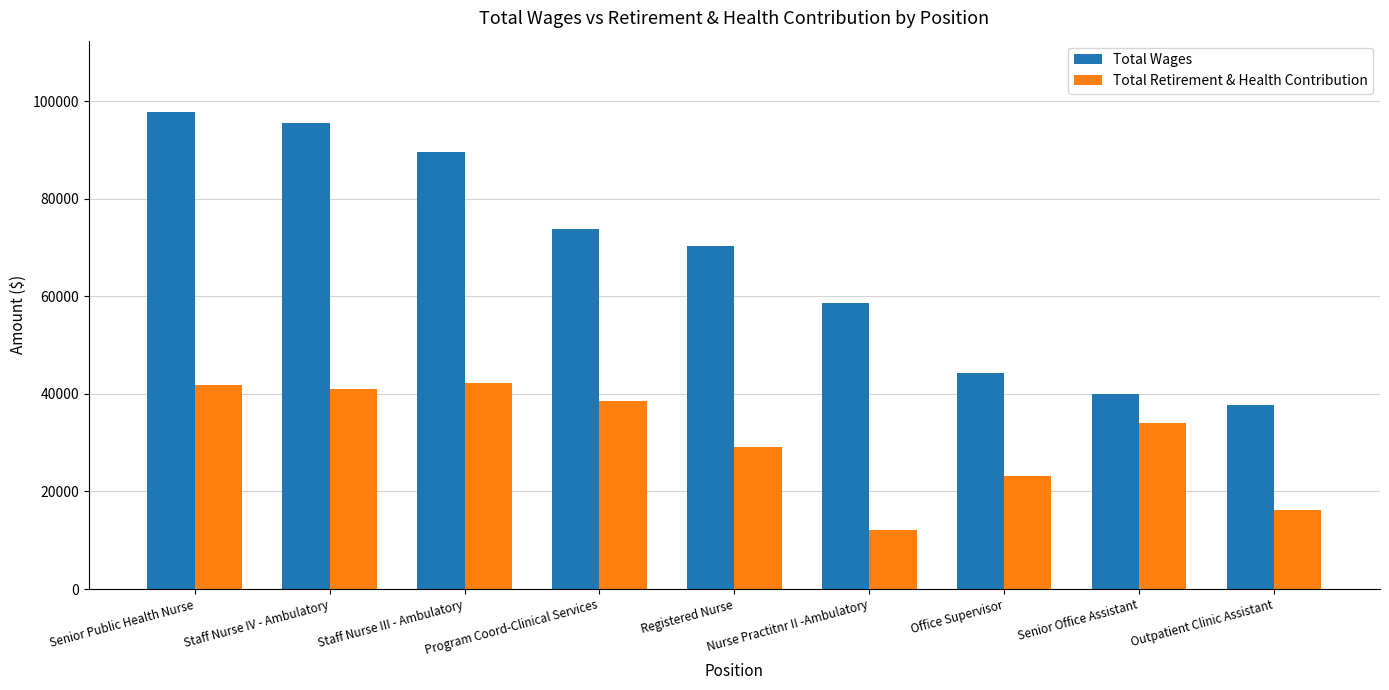

The value of Total Retirement & Health Contribution at Outpatient Clinic Assistant is 8034. True or false?

False